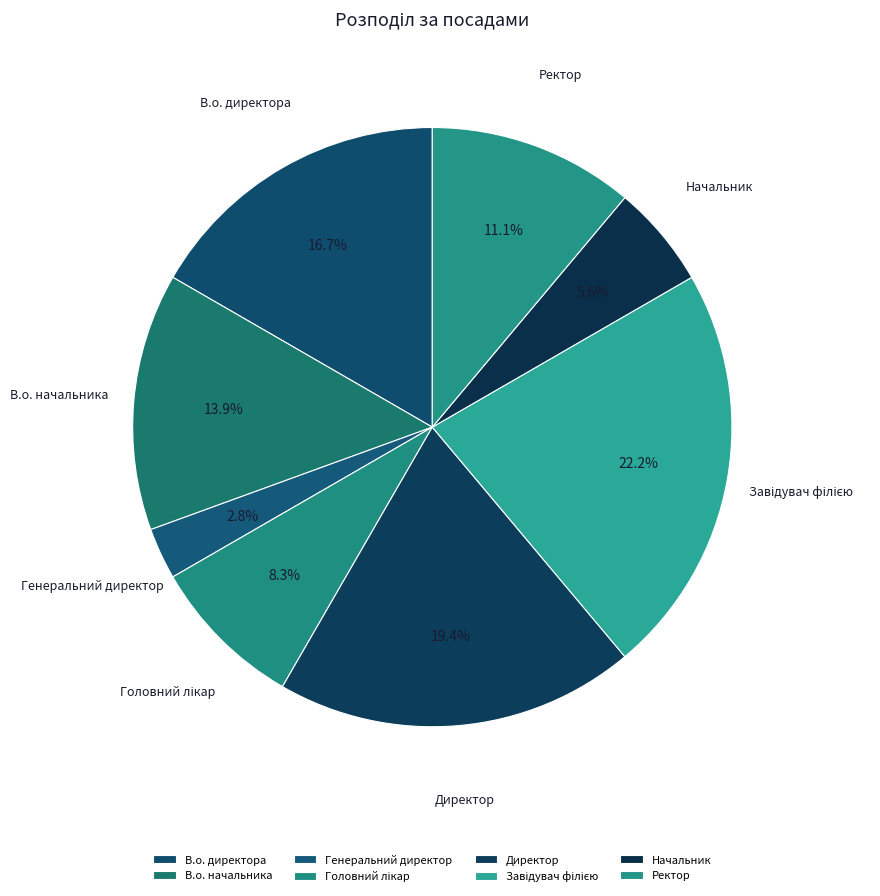

Which category has the smallest portion of the pie?

Генеральний директор